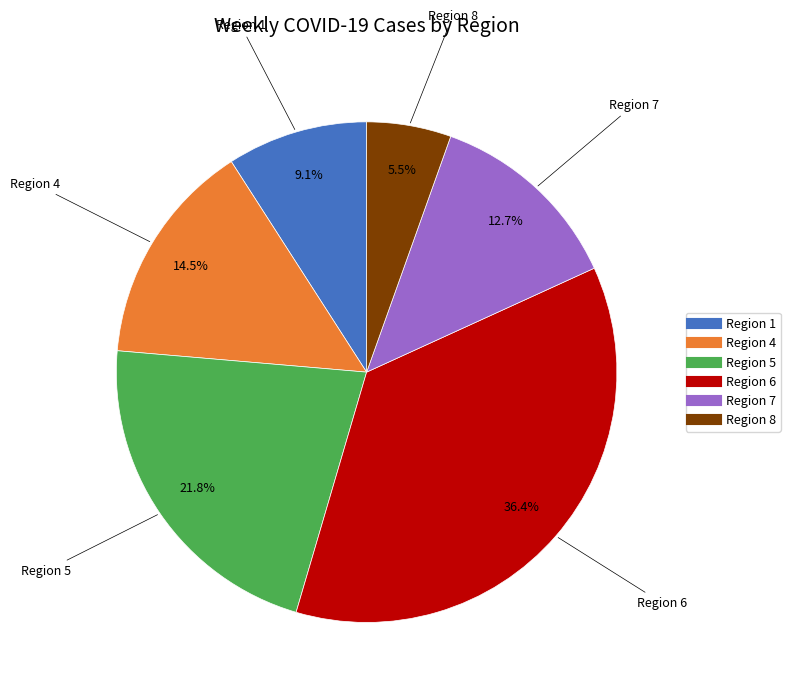

Is there any slice that represents more than half of the pie?

No